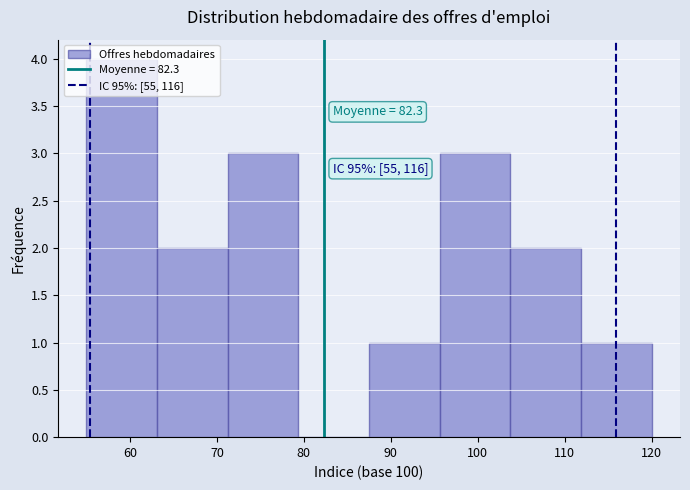

Over which range of the x-axis is the bar tallest?

55 to 63